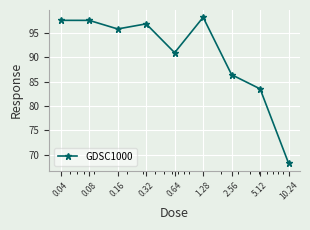

What is the value of the 6th point from the left?

98.2